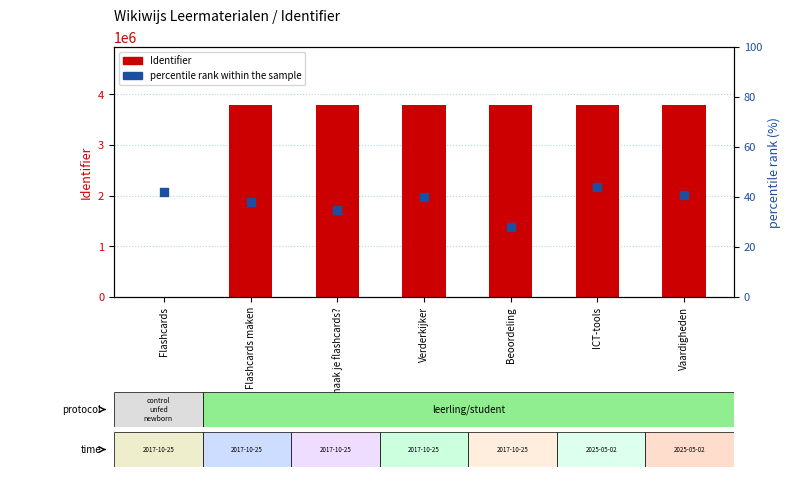

At which category is the sum across all series the highest?

ICT-tools